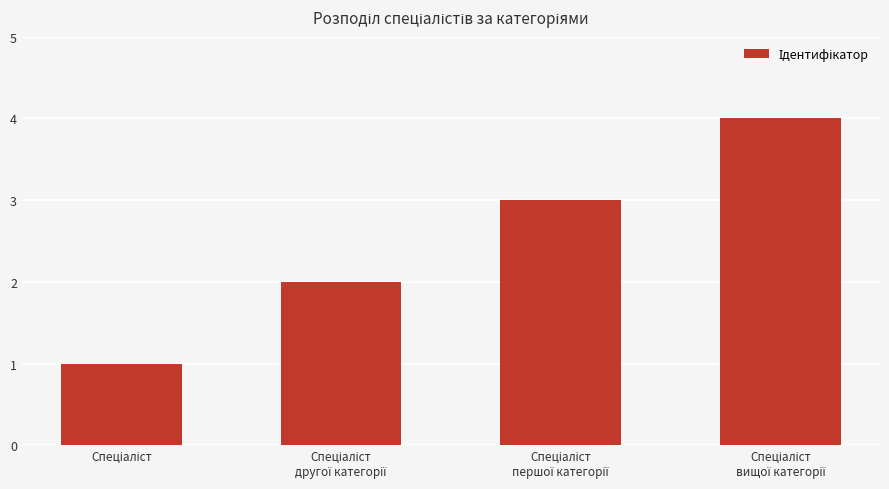

What is the sum of all values?

10